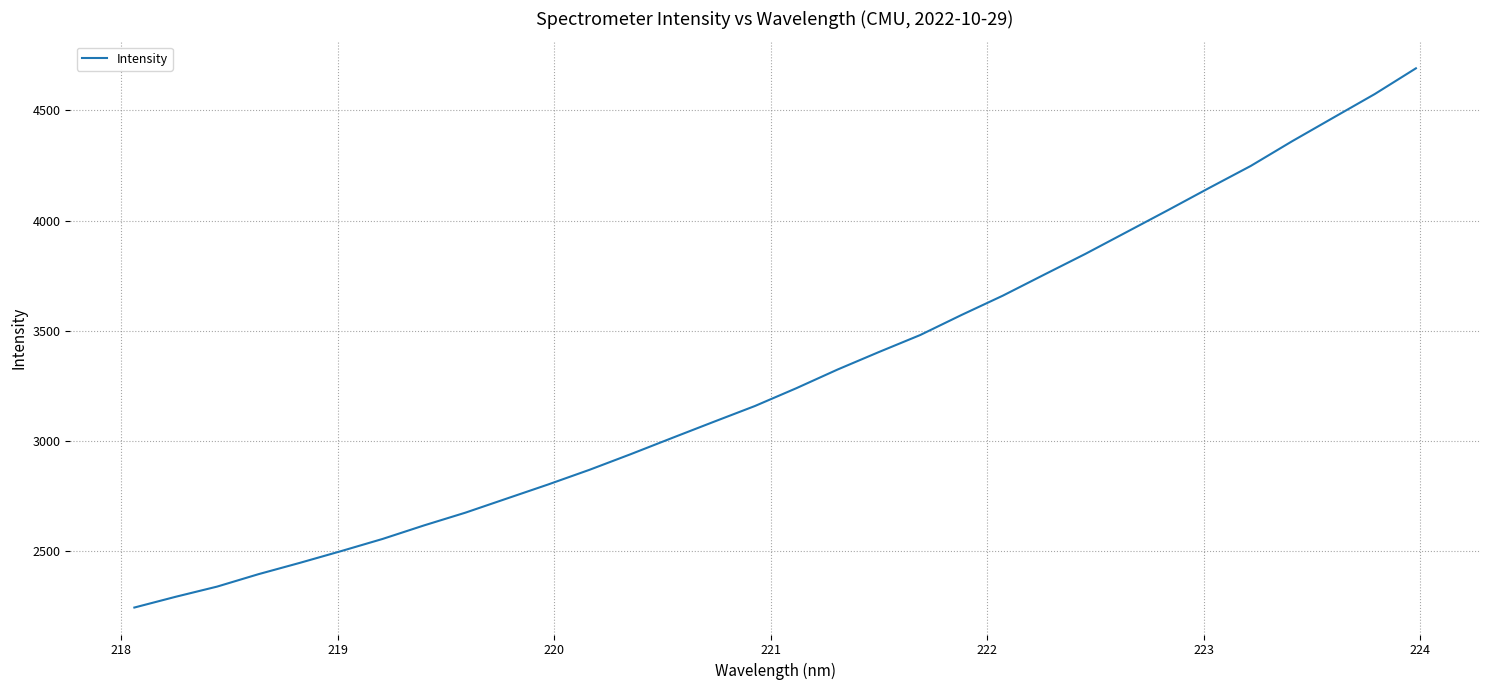

What is the difference between the maximum and minimum values?

2445.9